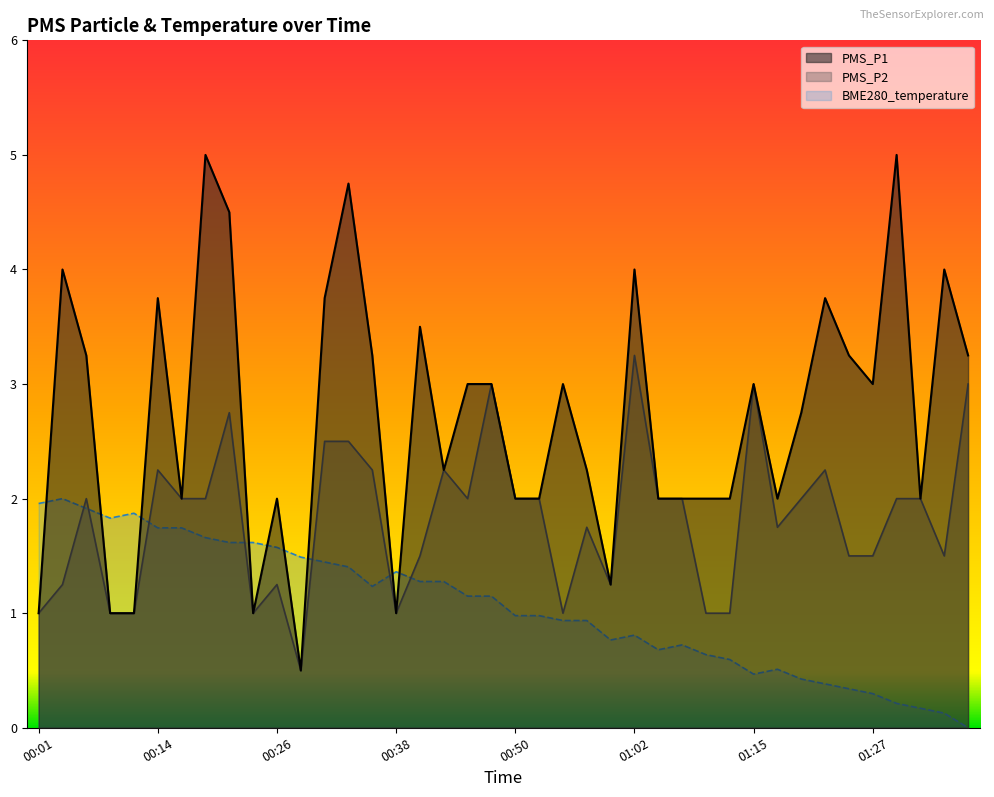

What is the value of the PMS_P2 point at the 37th from the left?

2.0